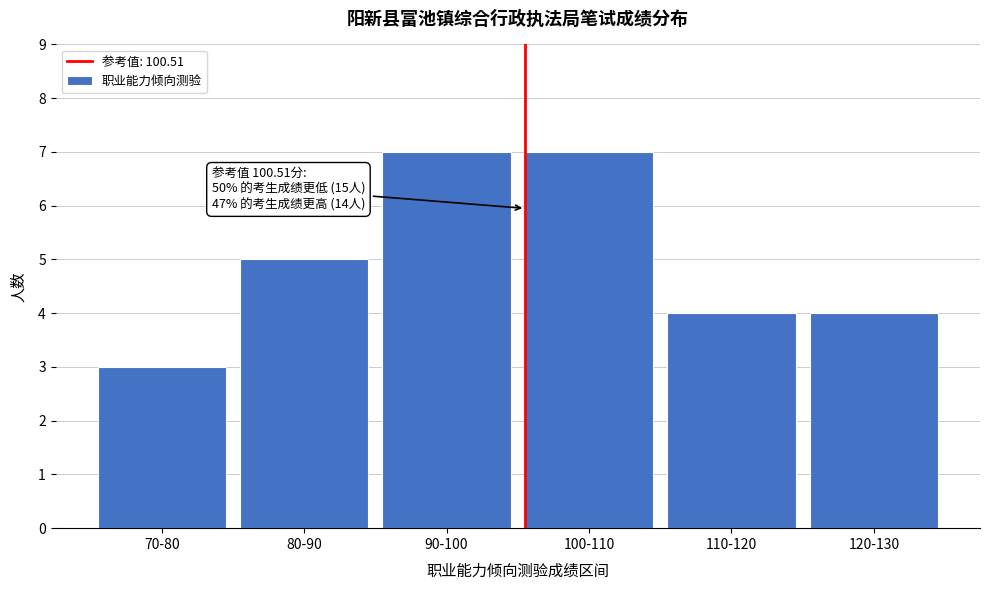

Reading left to right, list all the values displayed in this chart.

3	5	7	7	4	4